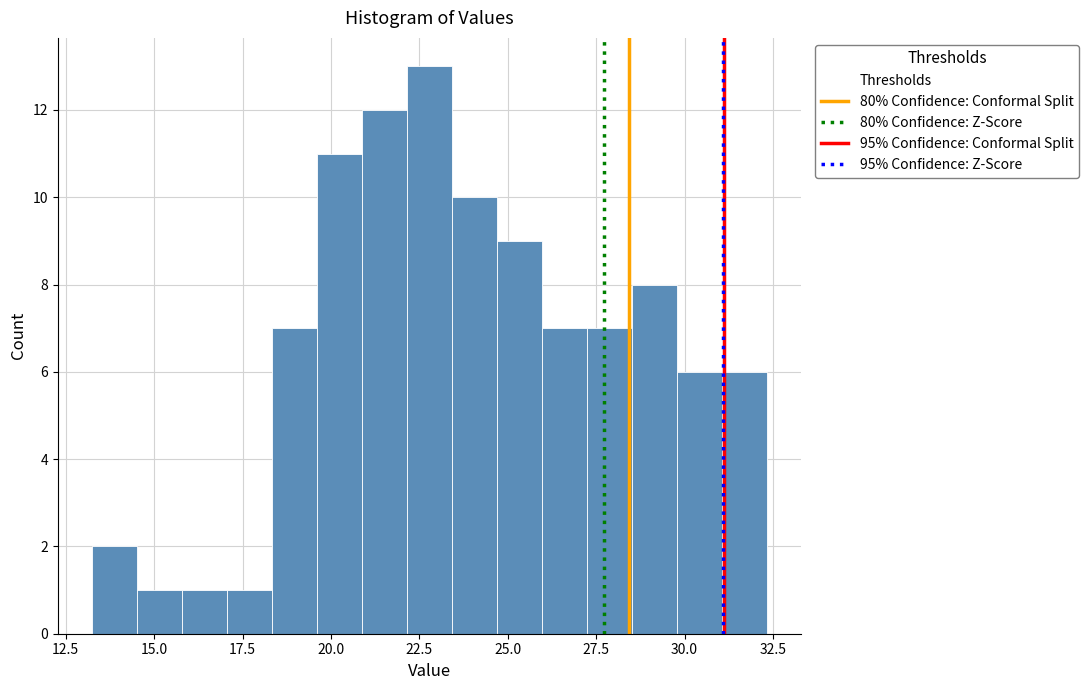

Read against the x-axis, roughly where is the centre of the tallest bar?

23.0